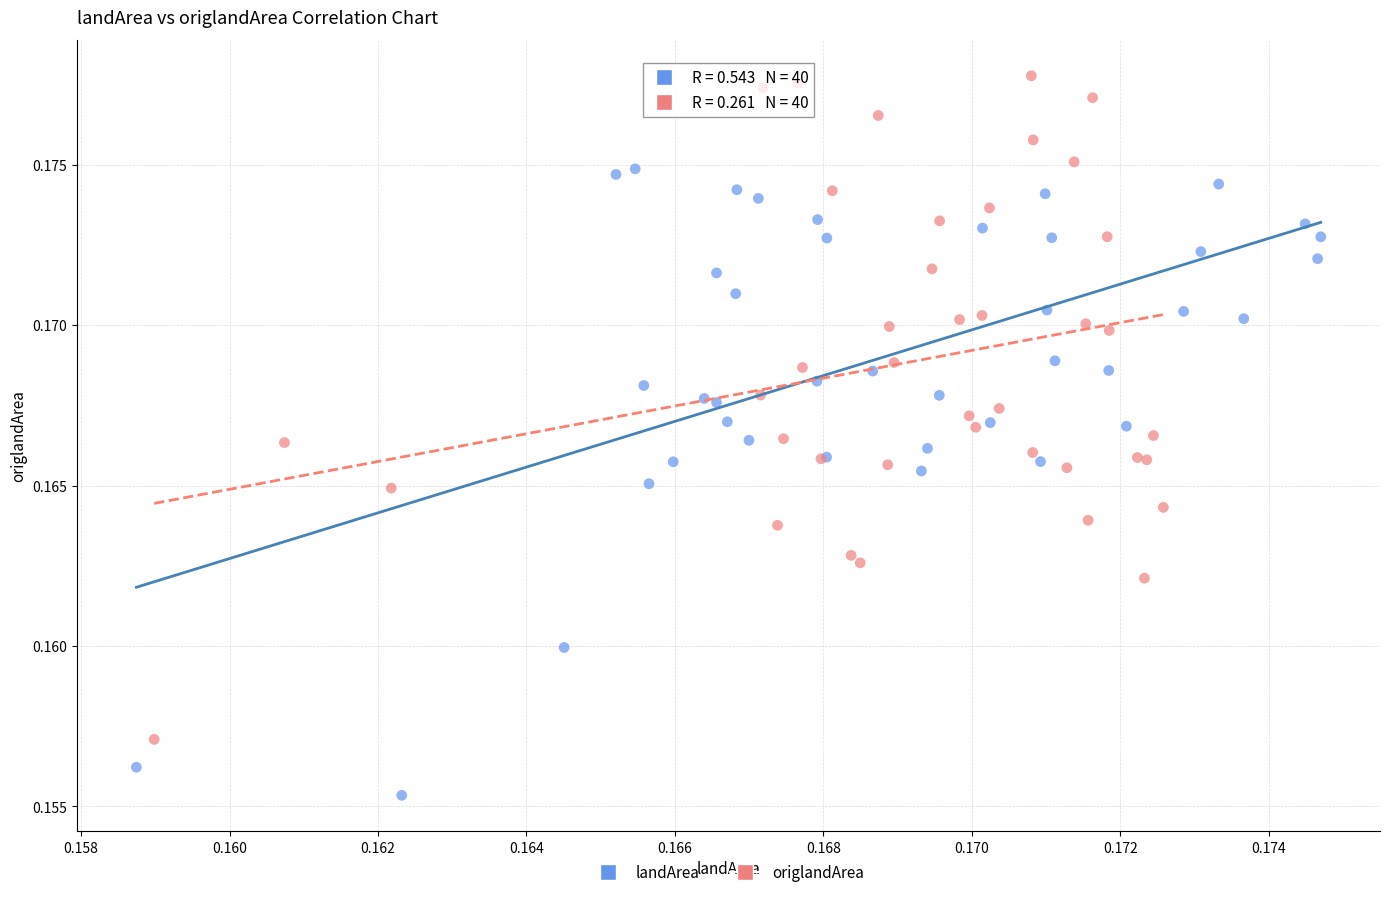

Which series reaches the minimum Y coordinate?

landArea